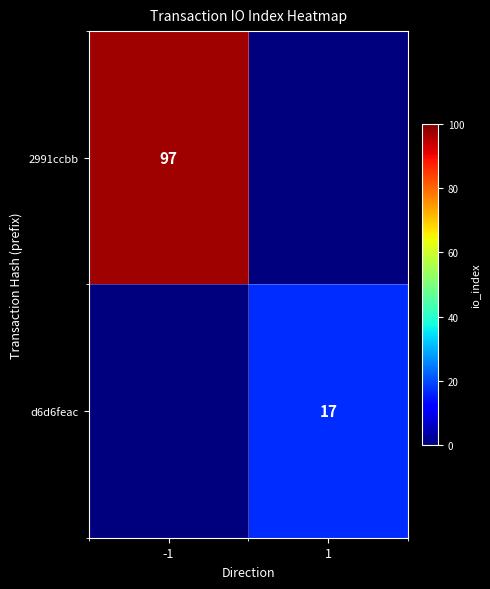

The value of d6d6feac at 1 is 17. True or false?

True